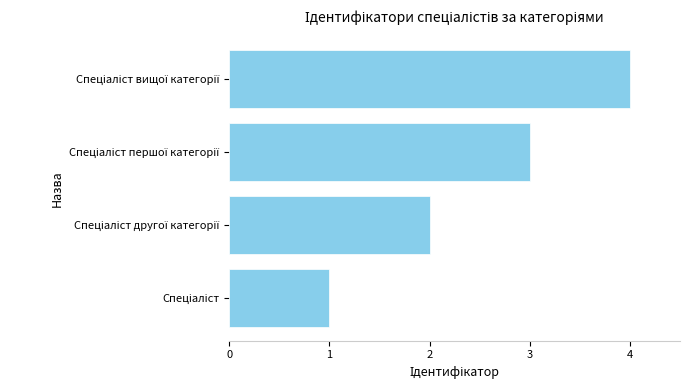

What is the difference between the maximum and minimum values?

3